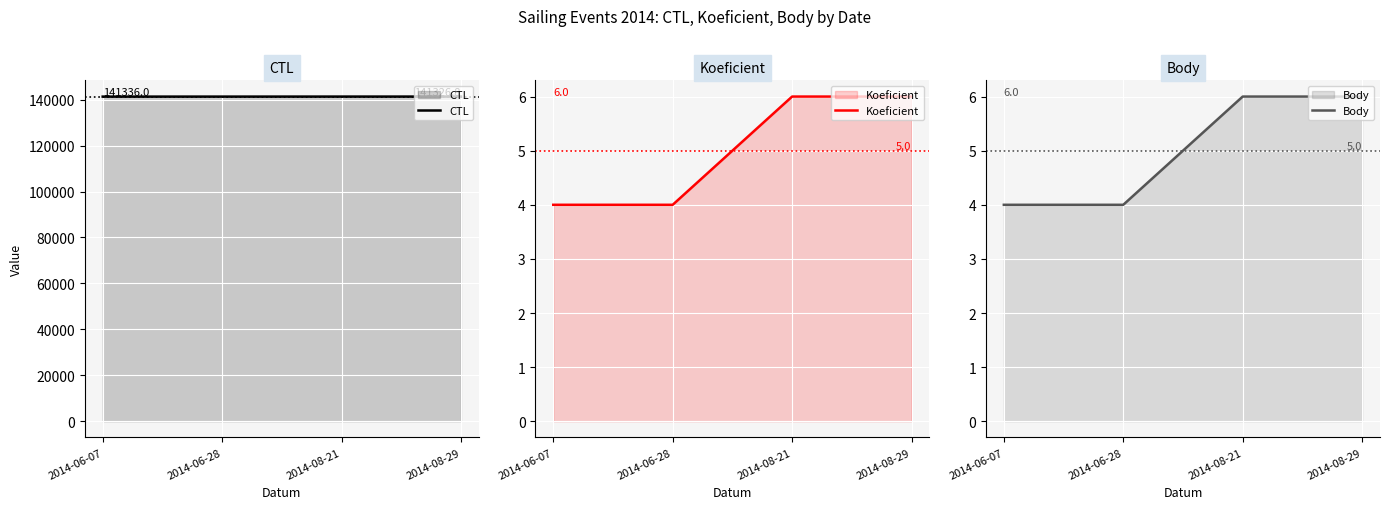

What is the spread (max minus min) of values at 2014-08-21?

141326